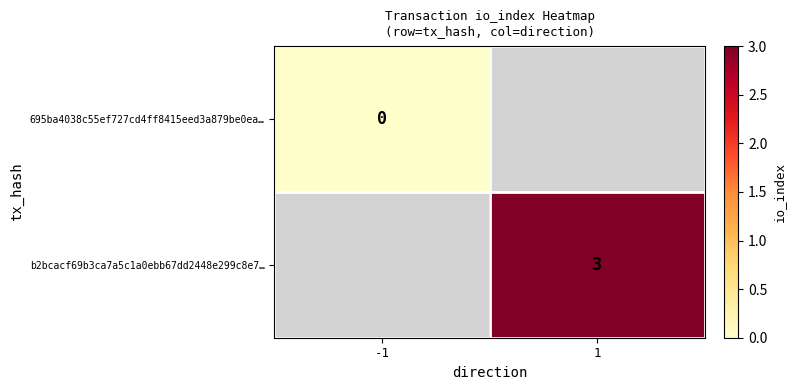

Is it true that b2bcacf69b3ca7a5c1a0ebb67dd2448e299c8e7… equals 4 at 1?

False